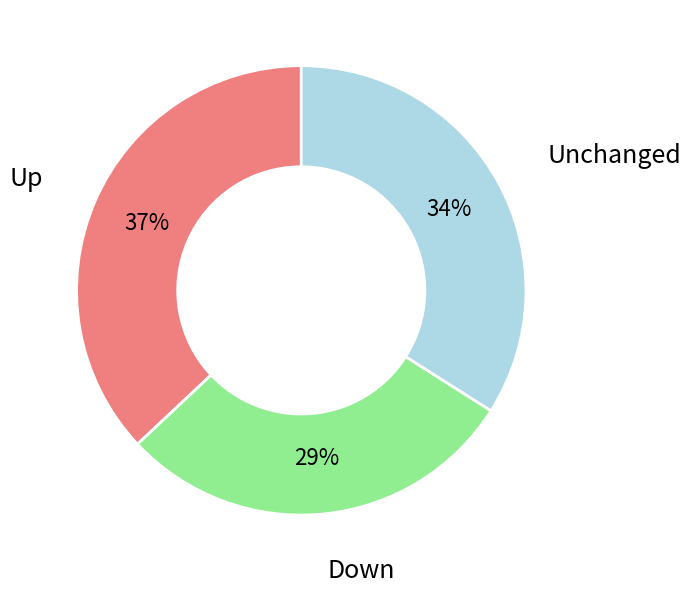

Does any single category account for the majority?

No